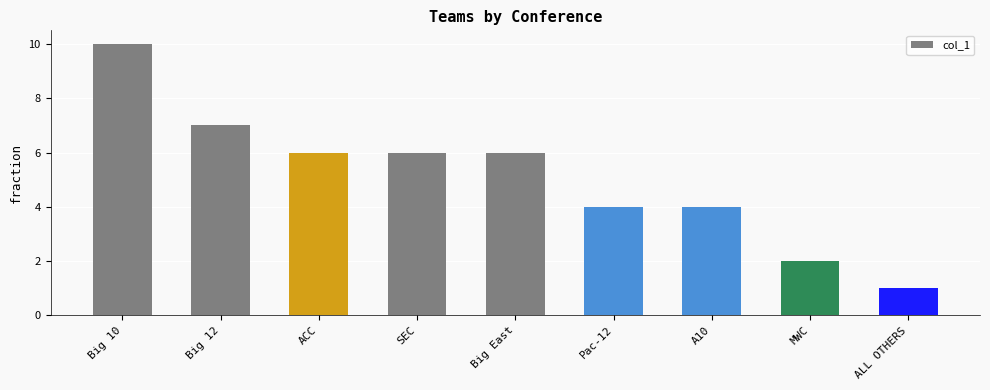

What is the value of the 7th bar from the left?

4